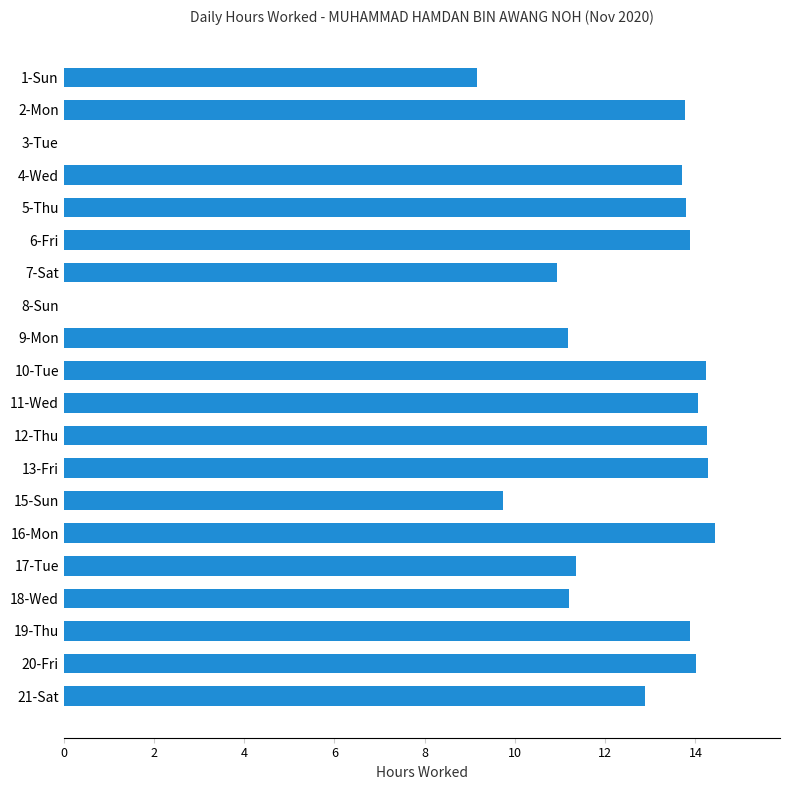

Between 20-Fri and 18-Wed, which is larger?

20-Fri